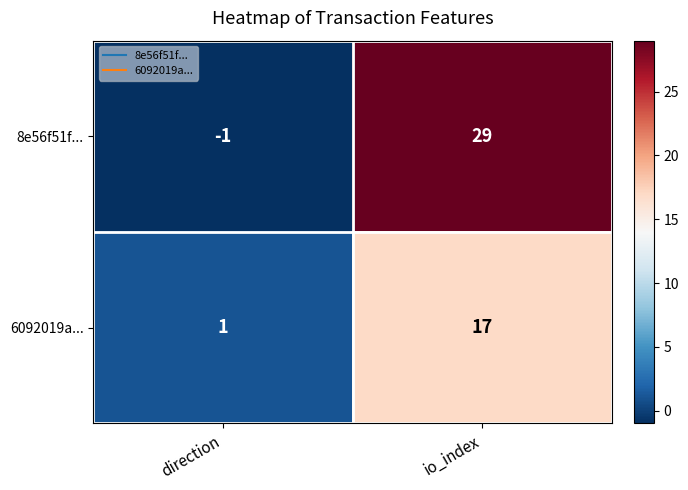

At which label is 6092019a... closest to 9?

direction